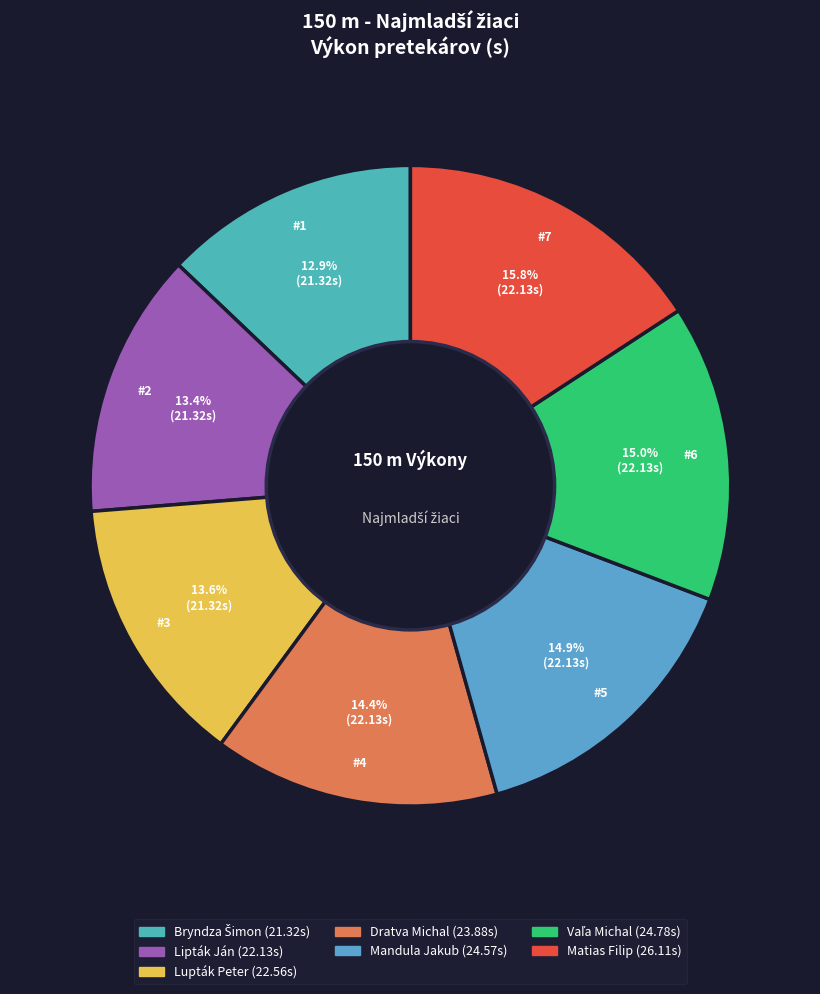

What is the change in value from Bryndza Šimon to Matias Filip?

+4.8